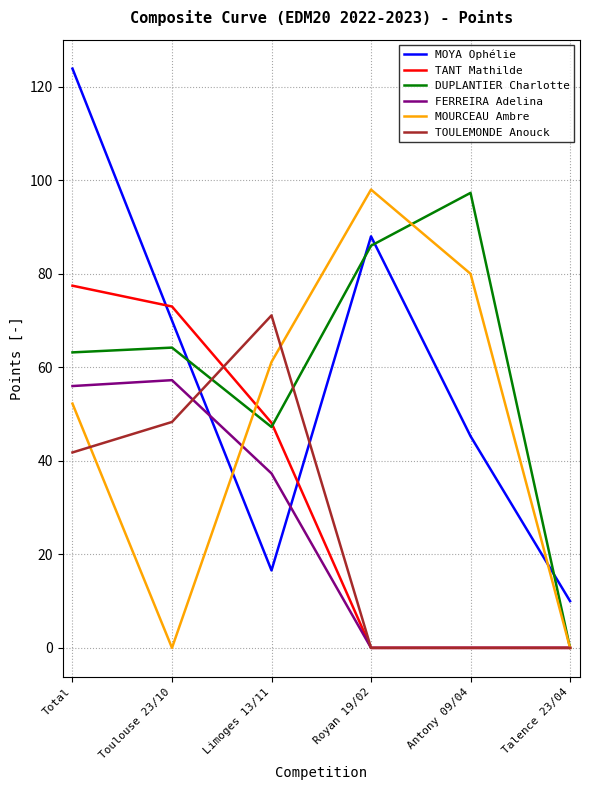

Is the value of DUPLANTIER Charlotte at Royan 19/02 greater than the value of TANT Mathilde at Talence 23/04?

Yes